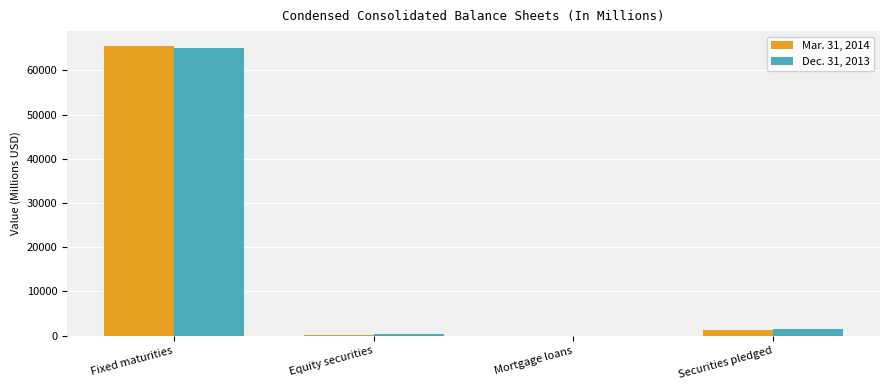

True or false: Dec. 31, 2013 has a value of 65033.8 at Fixed maturities.

True